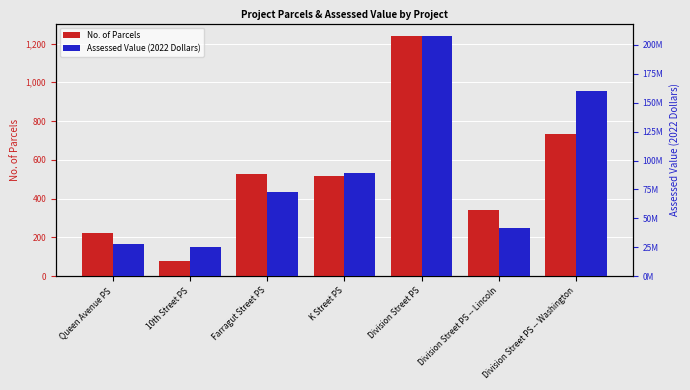

At Division Street PS, list the series in order from largest to smallest.

Assessed Value (2022 Dollars), No. of Parcels